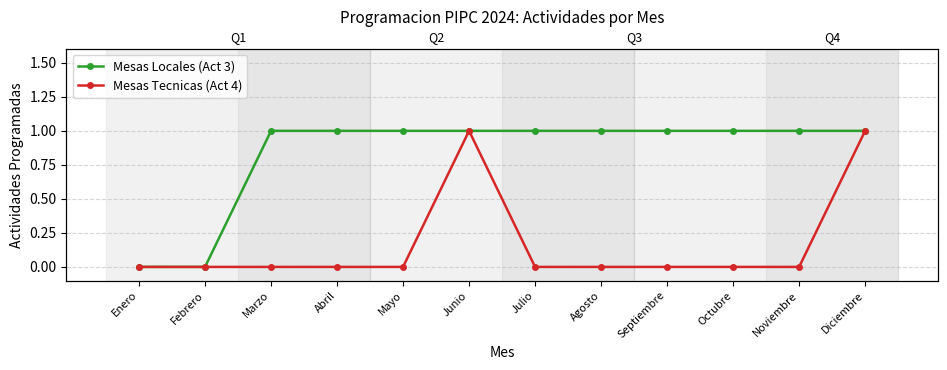

Reading left to right, transcribe all the data shown in this chart.

Mesas Locales (Act 3): Enero=0	Febrero=0	Marzo=1	Abril=1	Mayo=1	Junio=1	Julio=1	Agosto=1	Septiembre=1	Octubre=1	Noviembre=1	Diciembre=1
Mesas Tecnicas (Act 4): Enero=0	Febrero=0	Marzo=0	Abril=0	Mayo=0	Junio=1	Julio=0	Agosto=0	Septiembre=0	Octubre=0	Noviembre=0	Diciembre=1